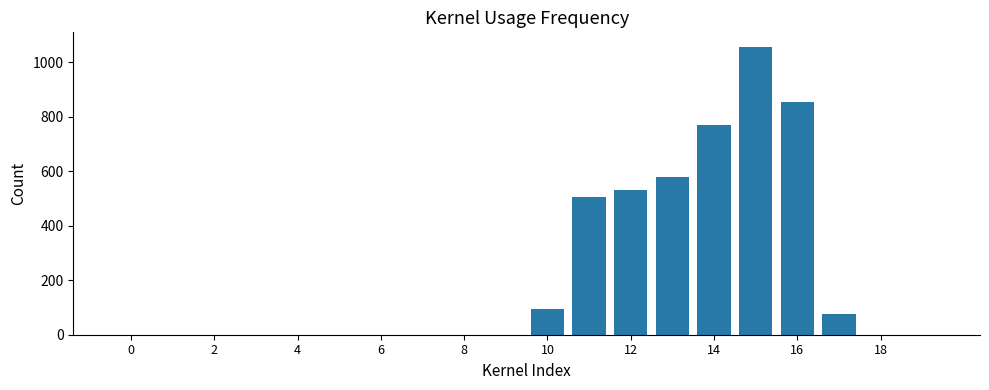

What is the maximum value shown in the chart?

1056